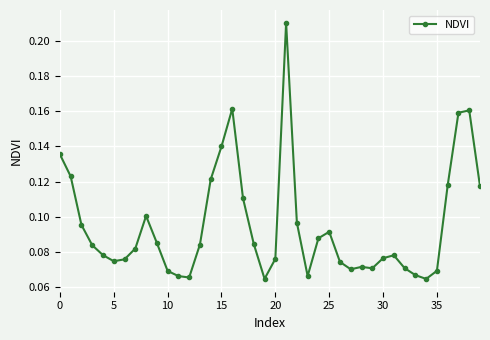

Is this an area chart (filled region under the line)?

No